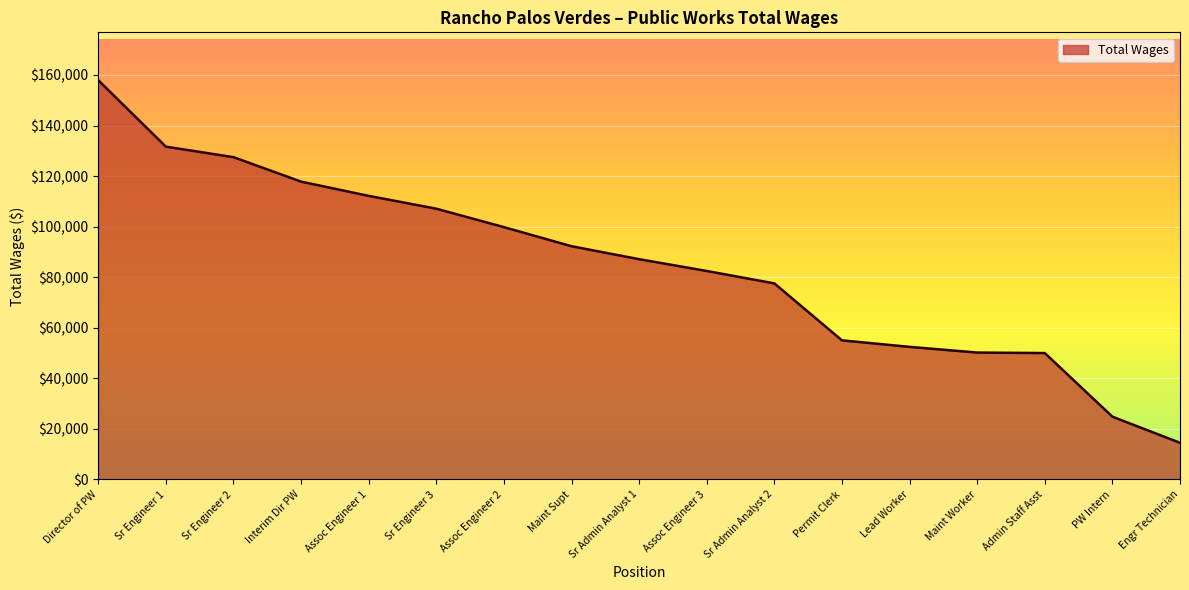

How many lines are shown in the chart?

1